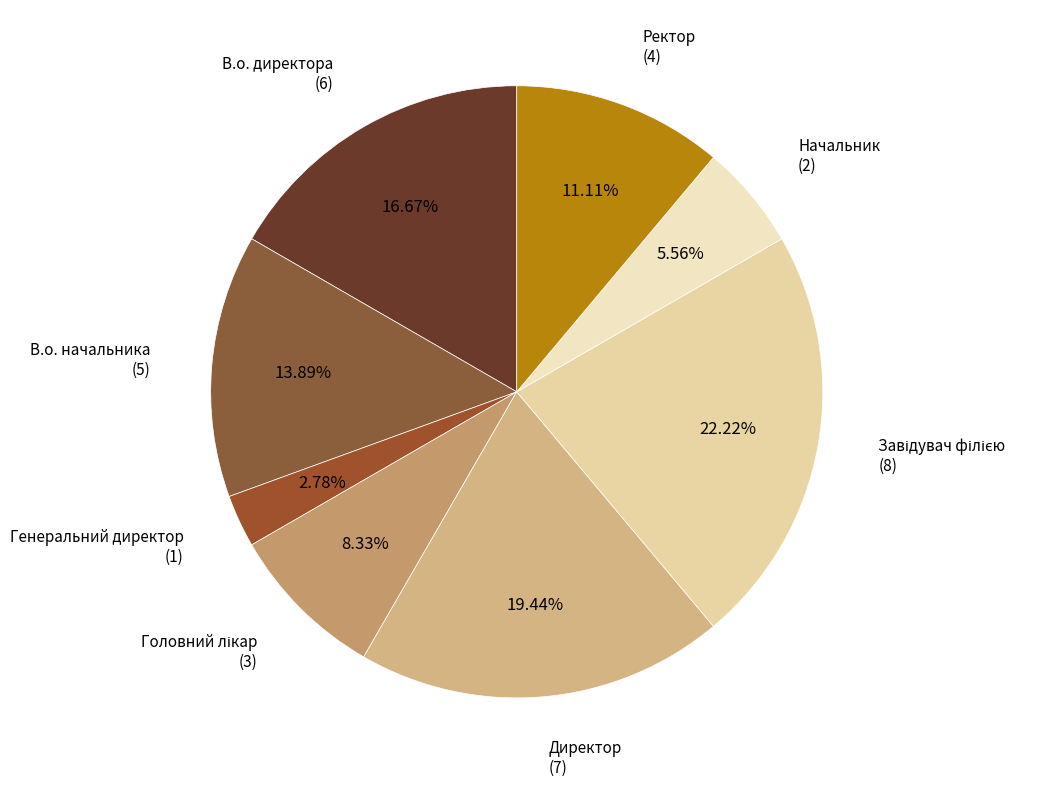

How many segments does this pie chart have?

8